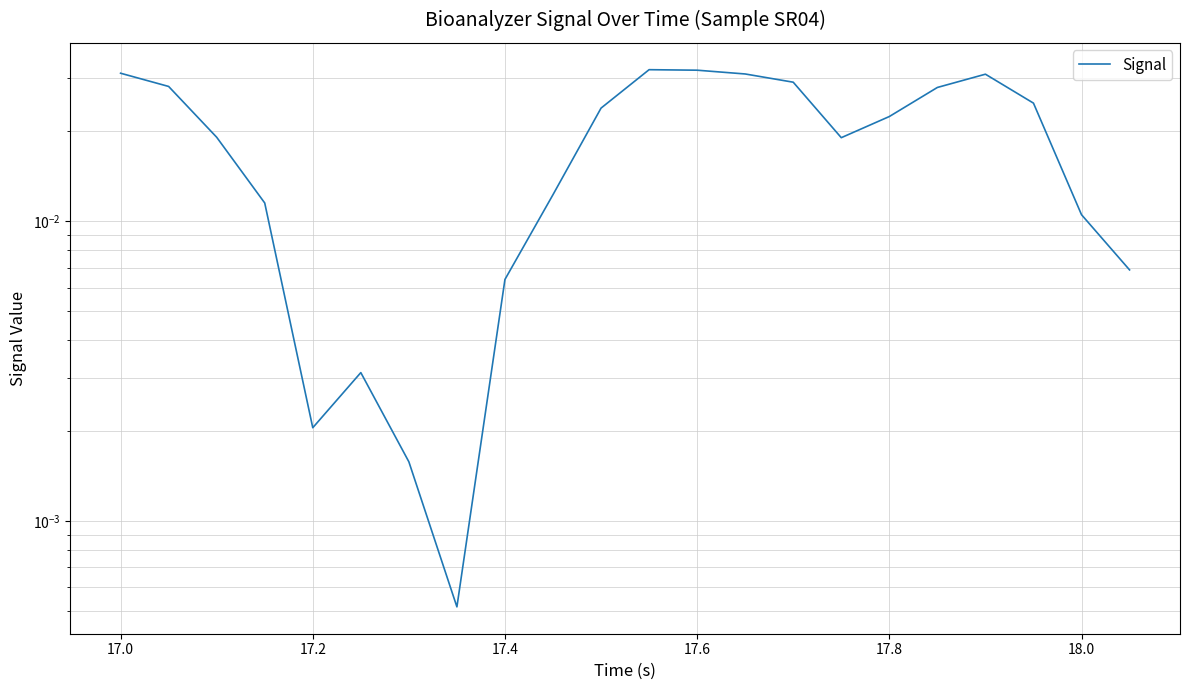

How many categories are shown in the chart?

22